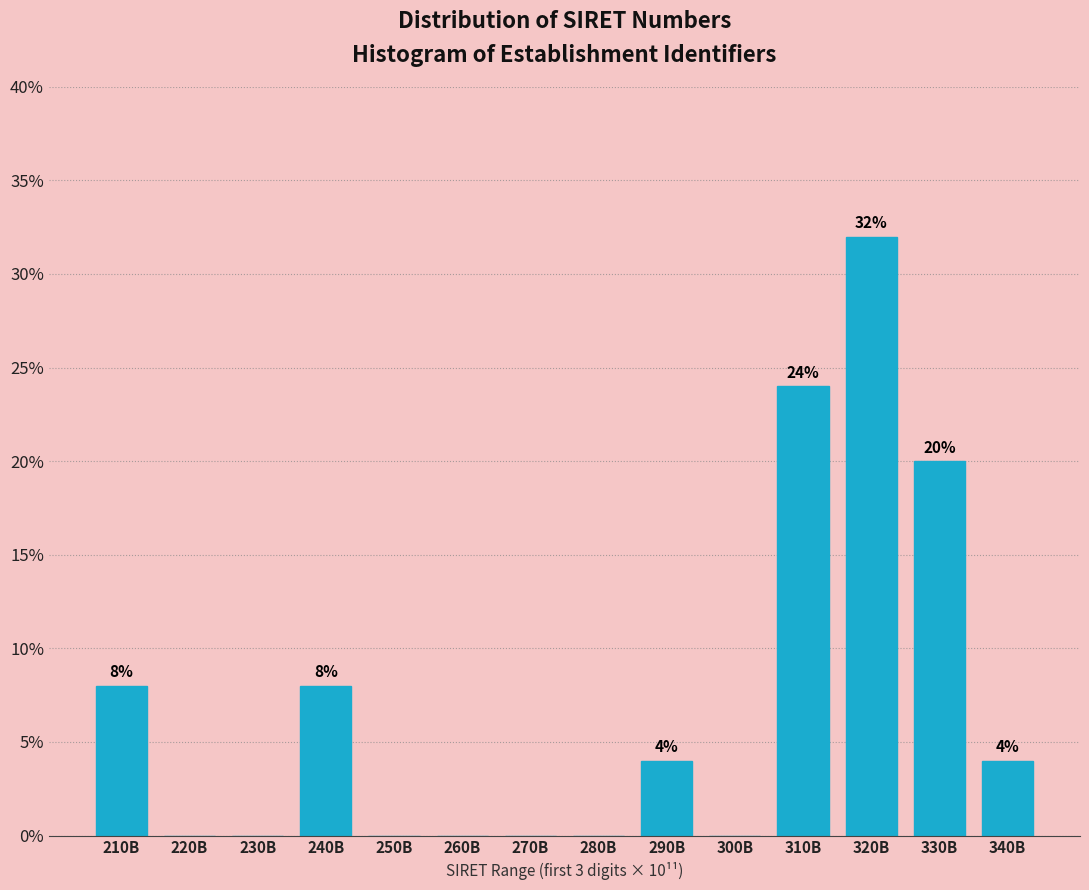

Are the bars horizontal?

No